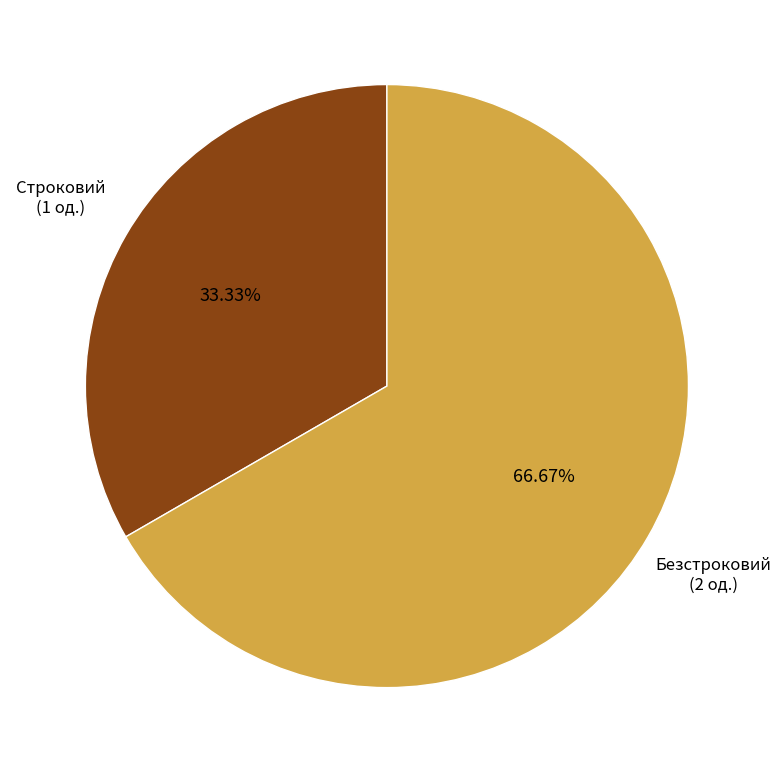

Is there a majority slice in this chart?

Yes